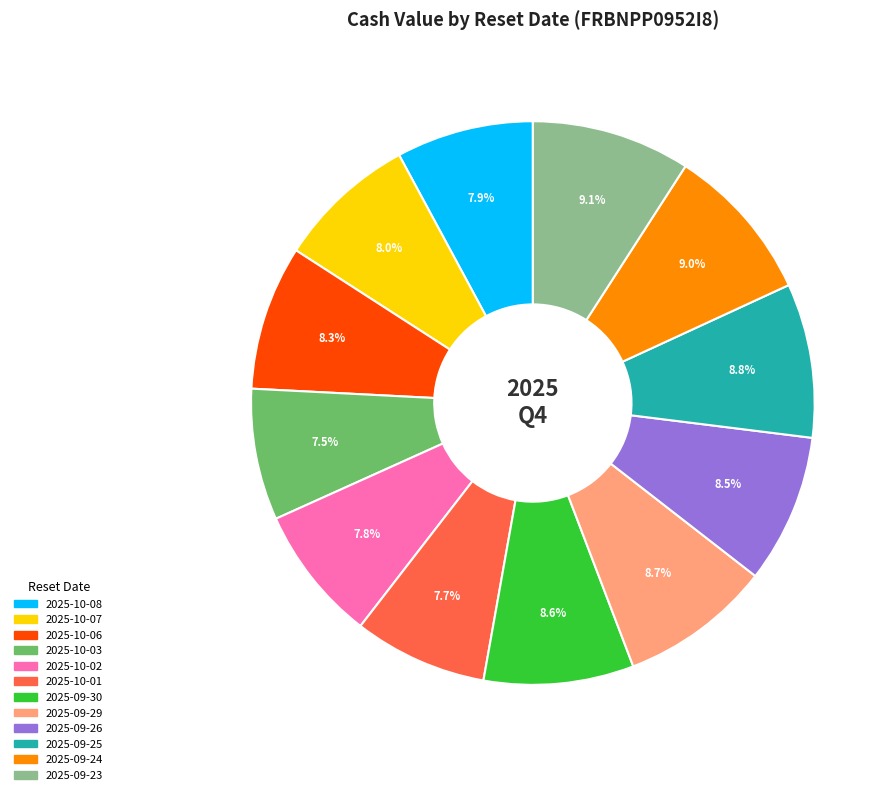

What is the ratio of the value at 2025-09-23 to the value at 2025-09-26?

1.1